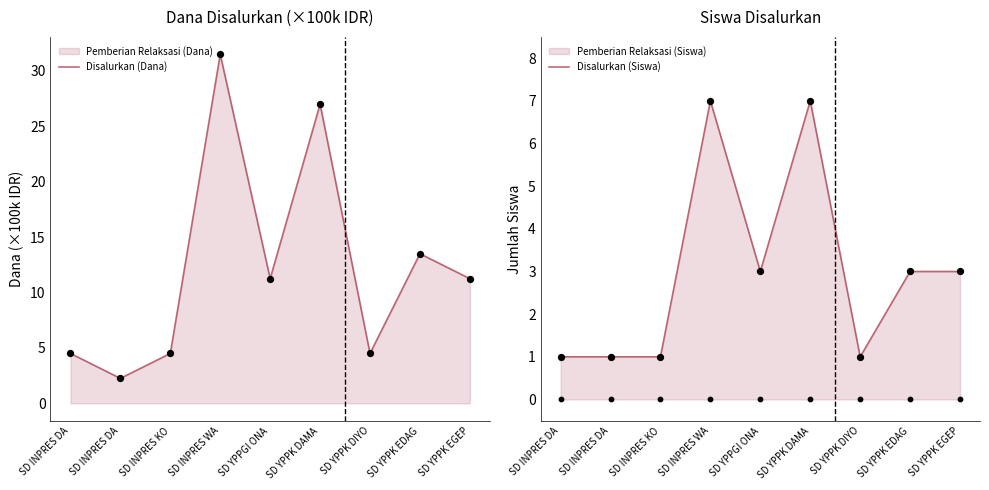

At which category is the sum across all series the highest?

SD INPRES WA